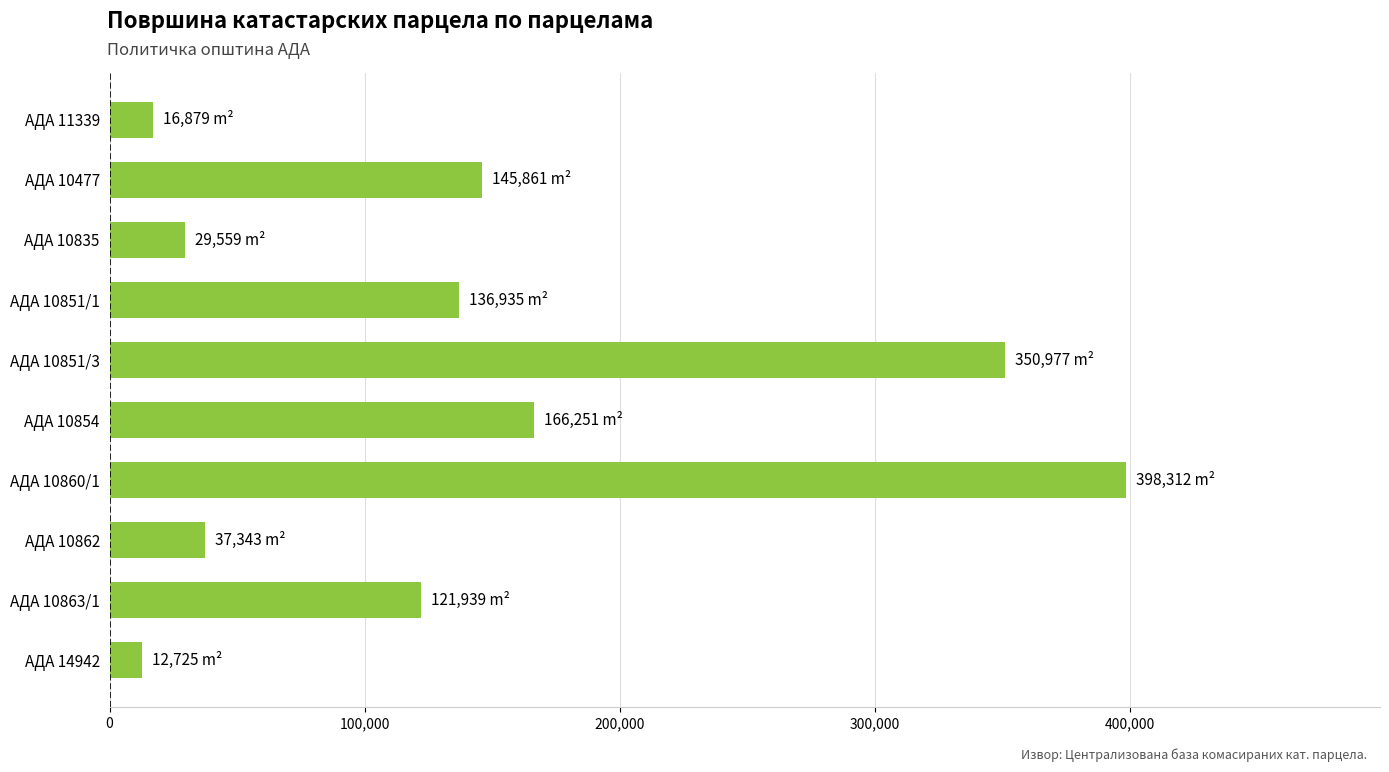

What is the sum of all values?

1416781